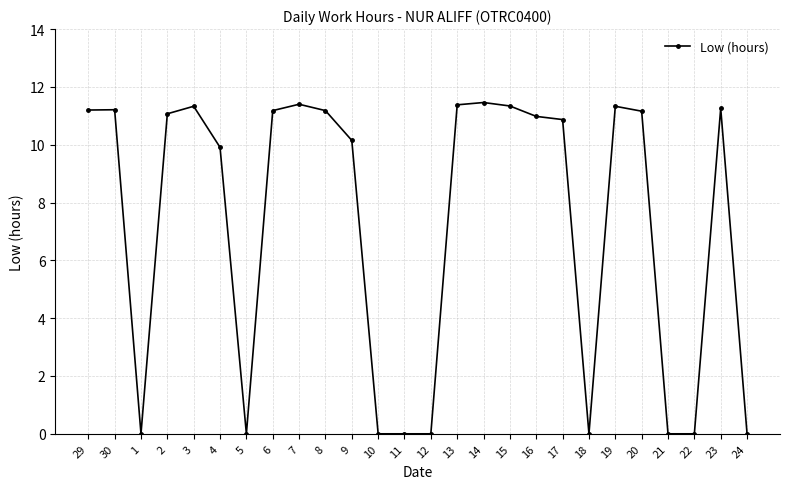

What is the maximum value shown in the chart?

11.5